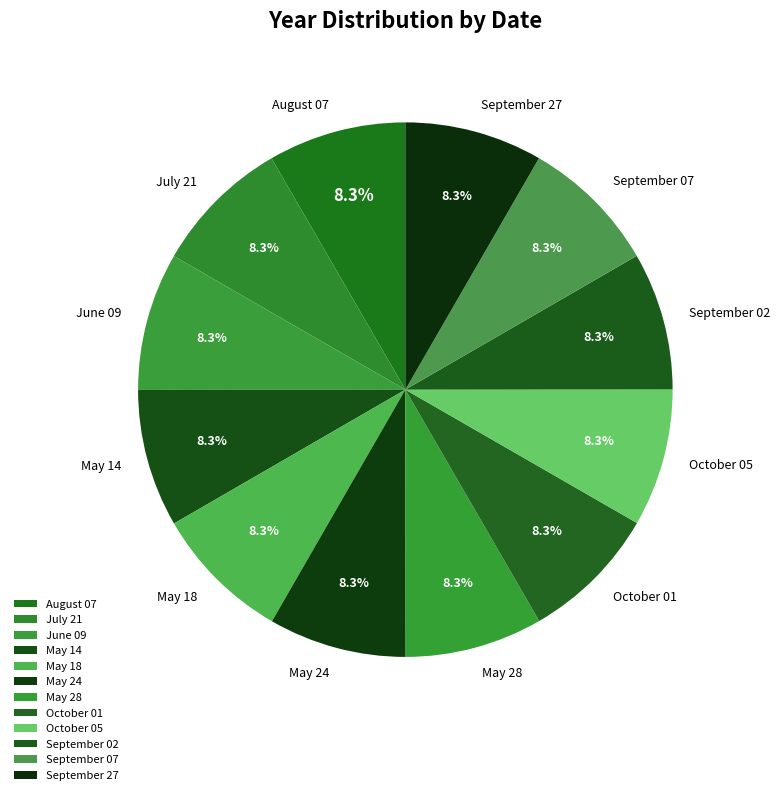

How many segments does this pie chart have?

12